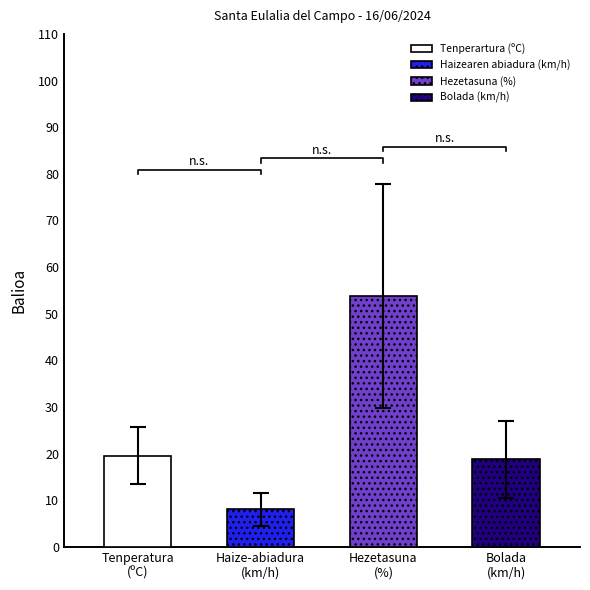

Are the bars horizontal?

No